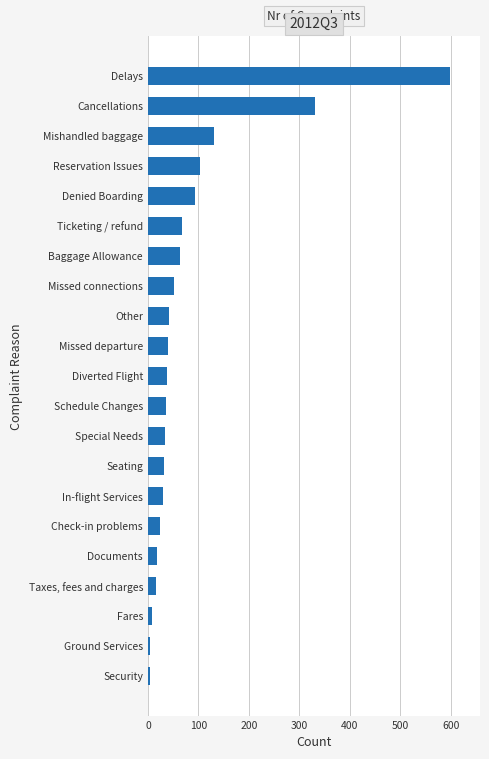

Rank the categories by value from lowest to highest.

Security, Ground Services, Fares, Taxes, fees and charges, Documents, Check-in problems, In-flight Services, Seating, Special Needs, Schedule Changes, Diverted Flight, Missed departure, Other, Missed connections, Baggage Allowance, Ticketing / refund, Denied Boarding, Reservation Issues, Mishandled baggage, Cancellations, Delays